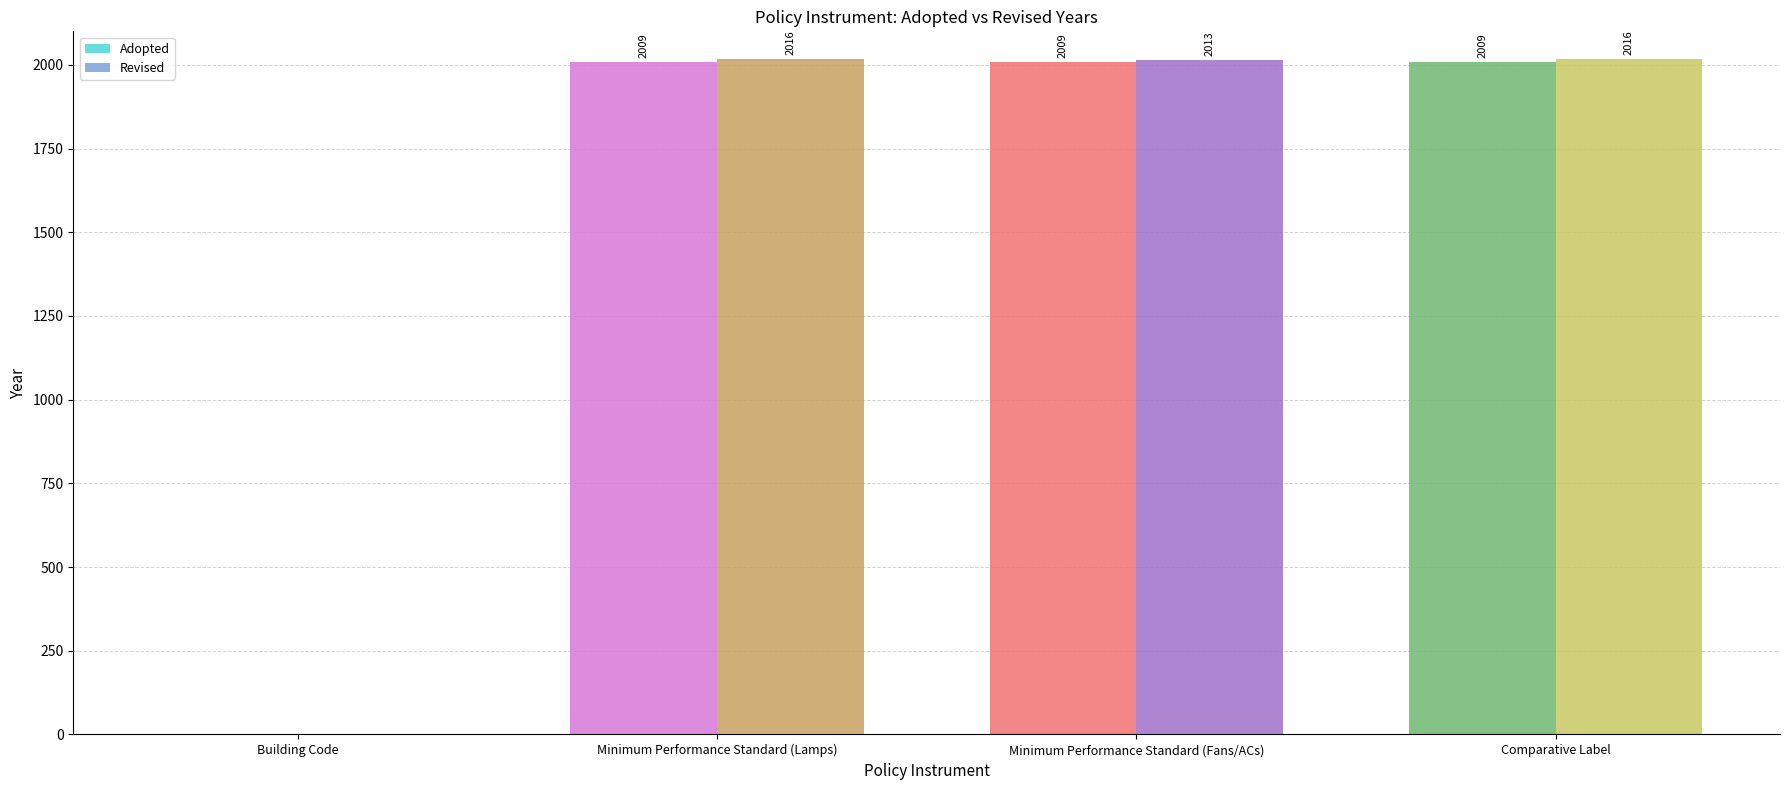

The value of Adopted at Comparative Label is 3004. True or false?

False